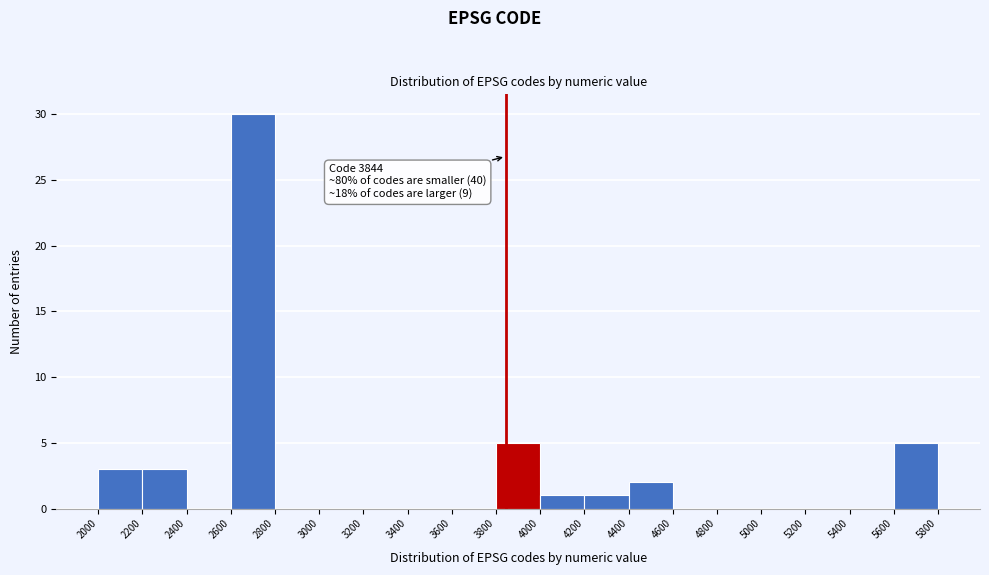

Which range on the x-axis has the tallest bar?

2600 to 2800